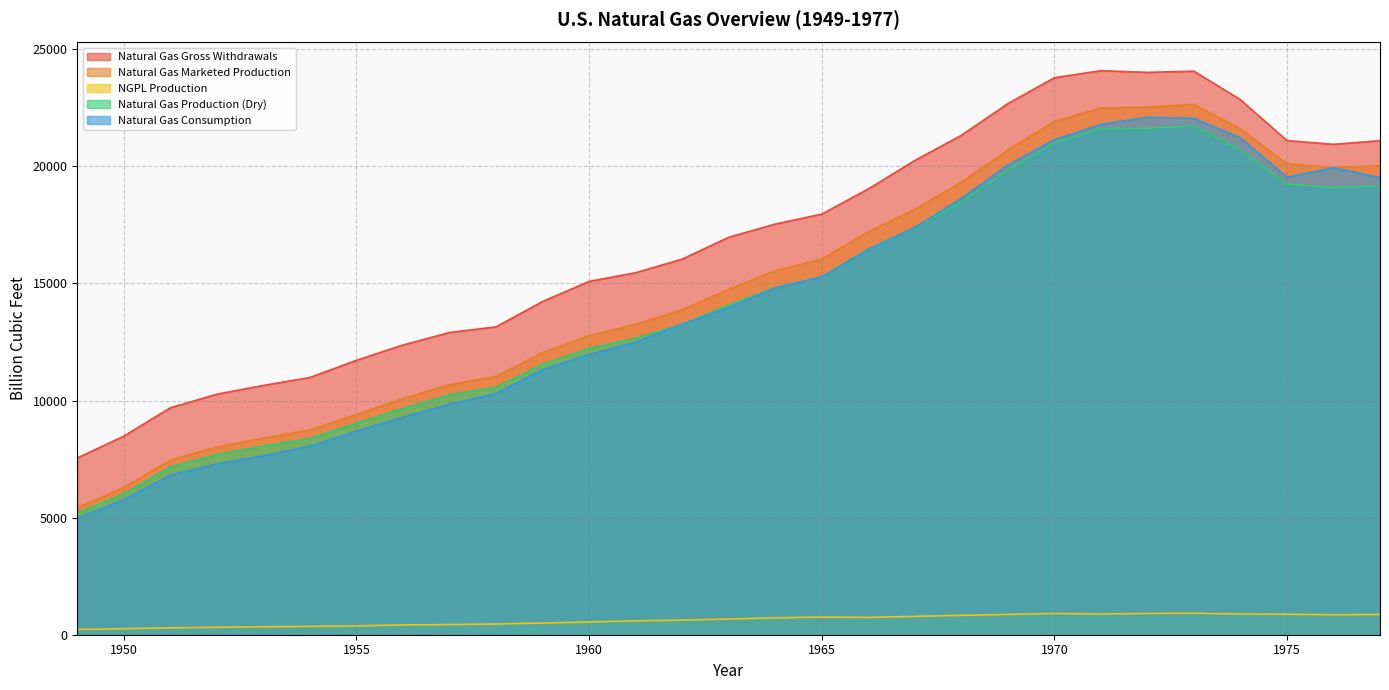

True or false: Natural Gas Consumption and NGPL Production cross at least once.

False